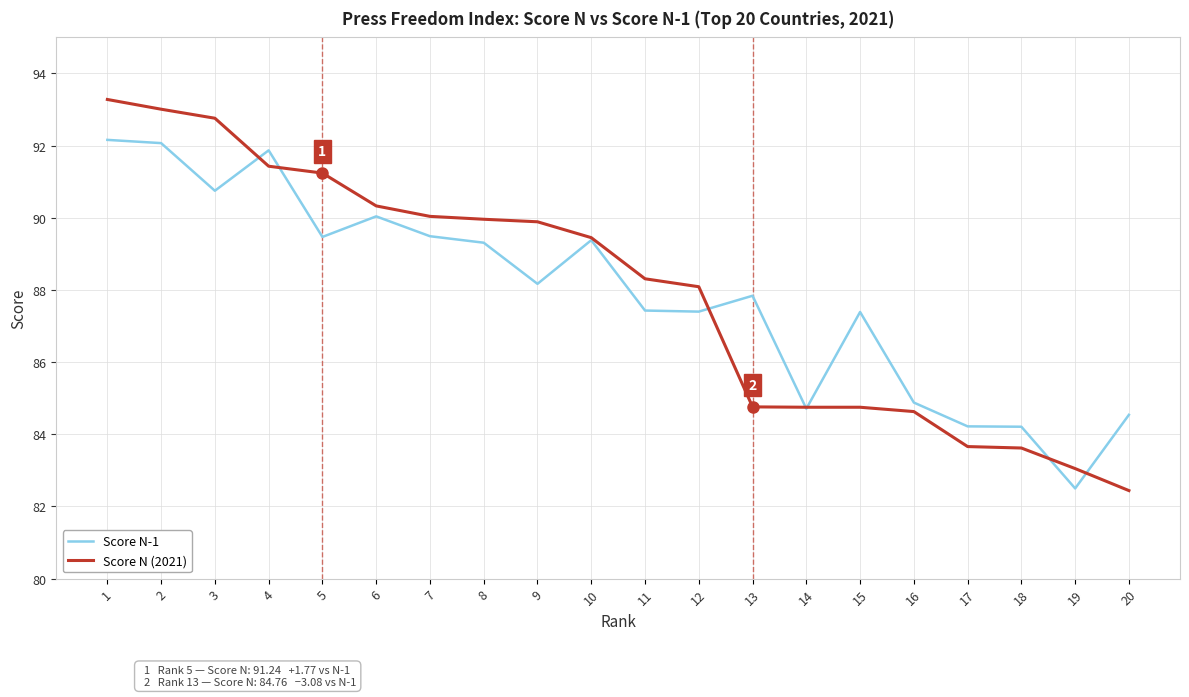

Is it true that Score N-1 equals 25.4 at 16?

False